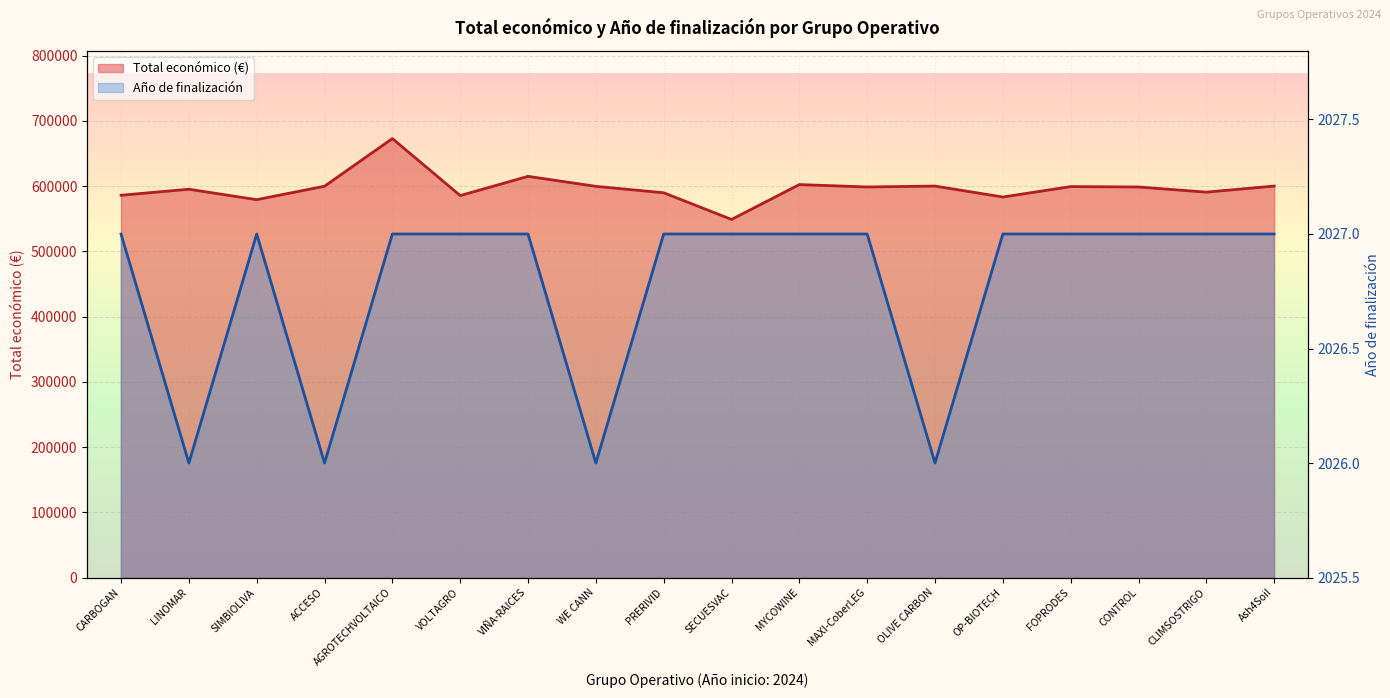

At how many categories does at least one series exceed 633587?

1